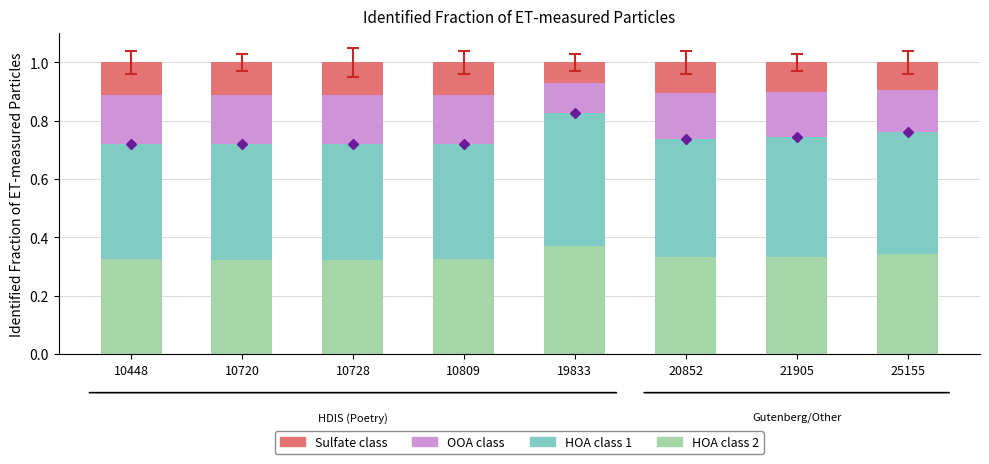

What is the sum of the Sulfate class values at 10809 and 10448?

0.2